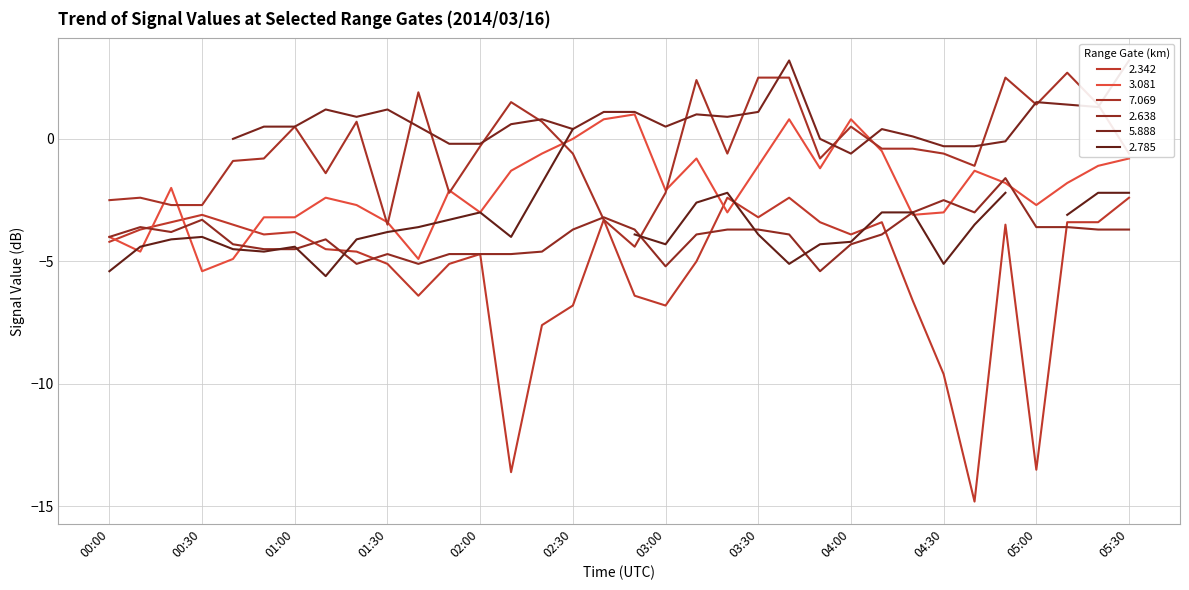

At which category does the chart reach its minimum across all series?

04:40